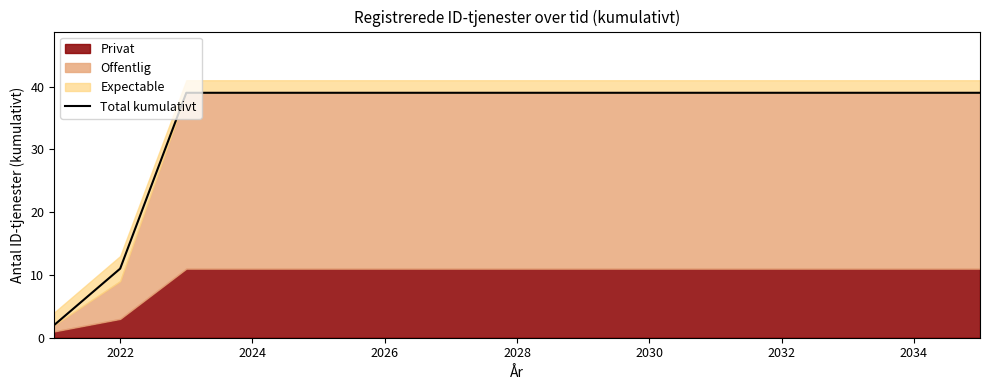

The Total kumulativt series shows 9 at 2024. True or false?

False